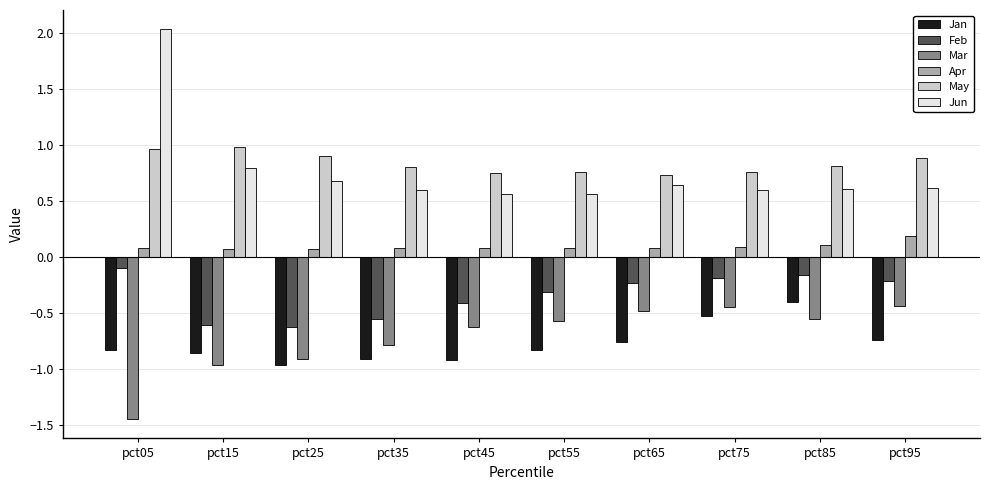

Which series changed the most between pct15 and pct45?

Mar